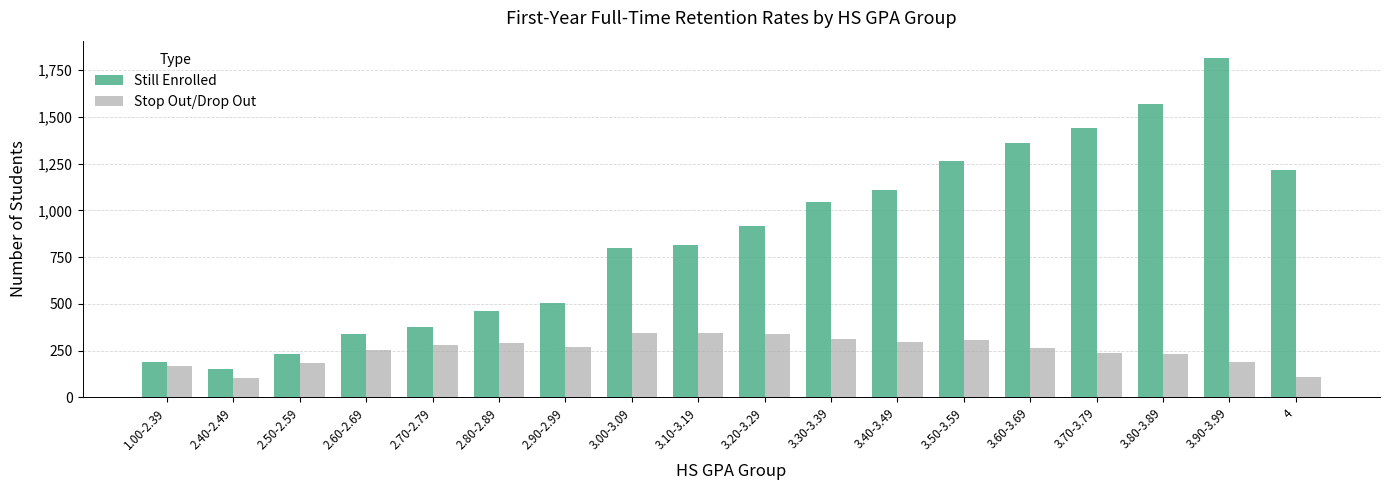

What are all the series names shown in the legend?

Still Enrolled, Stop Out/Drop Out